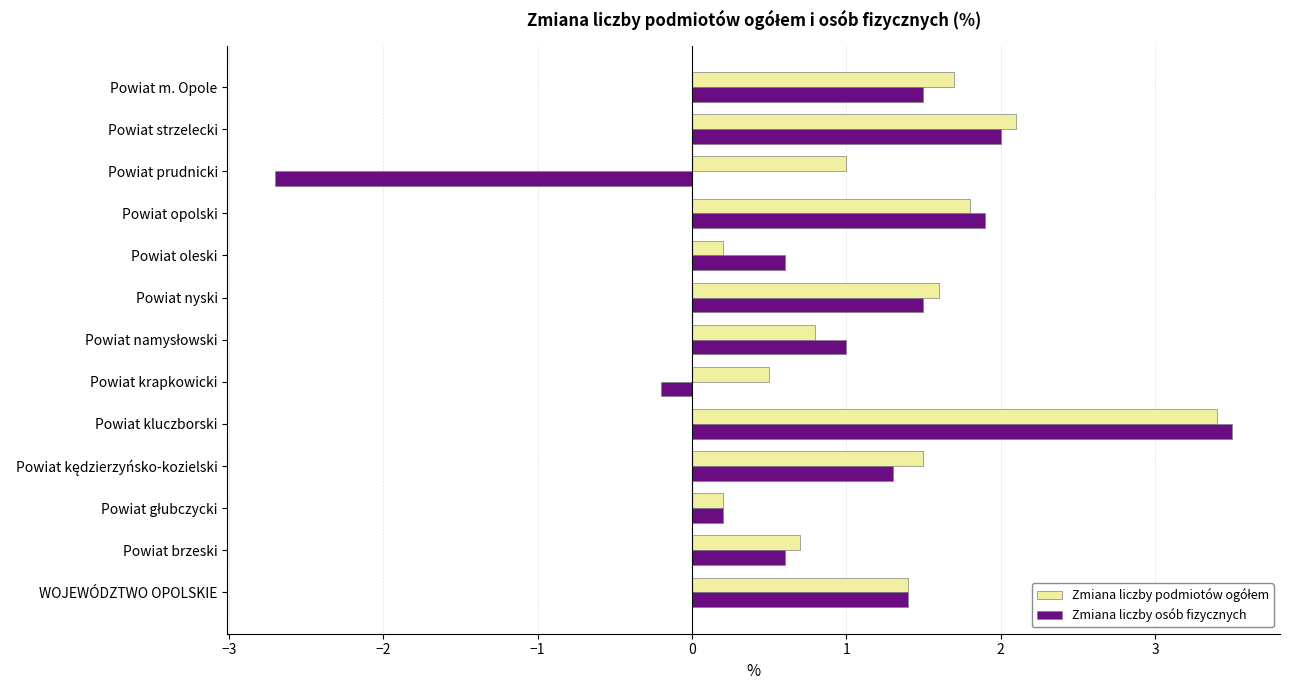

What is the sum of the Zmiana liczby osób fizycznych values at Powiat krapkowicki and Powiat kluczborski?

3.3